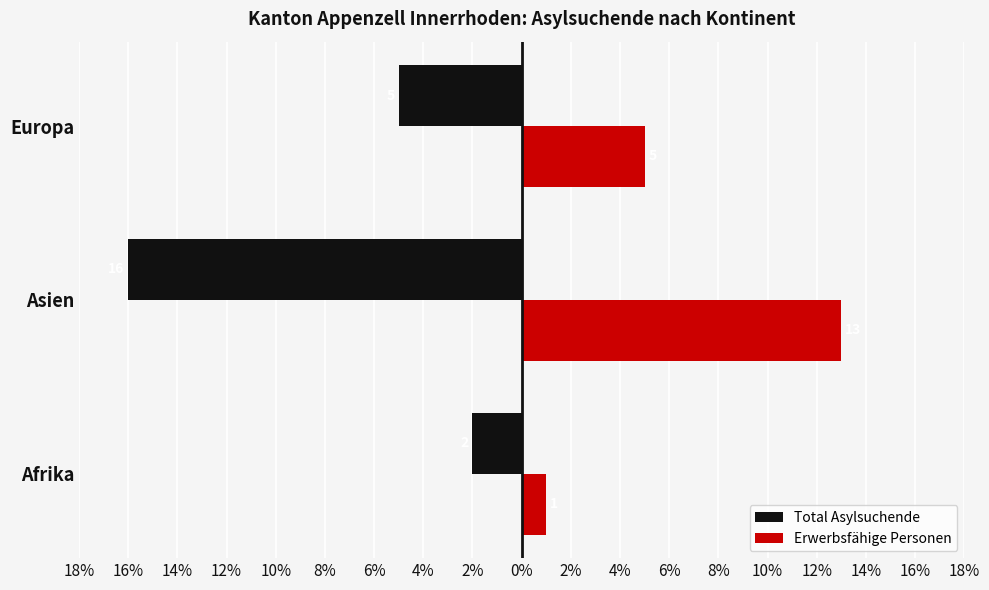

What are all the series names shown in the legend?

Total Asylsuchende, Erwerbsfähige Personen